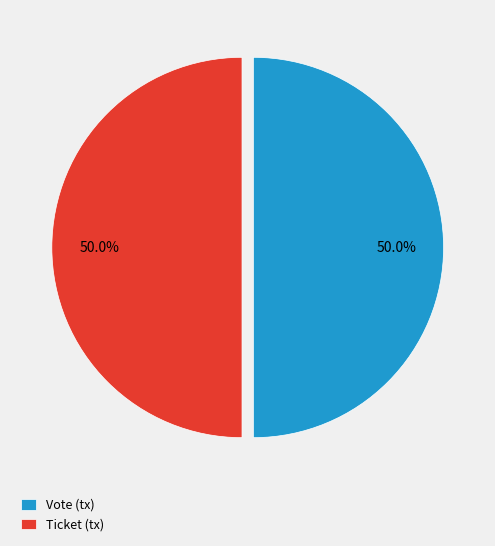

To the nearest percent, what is the difference between the Ticket and Vote slice percentages?

0%